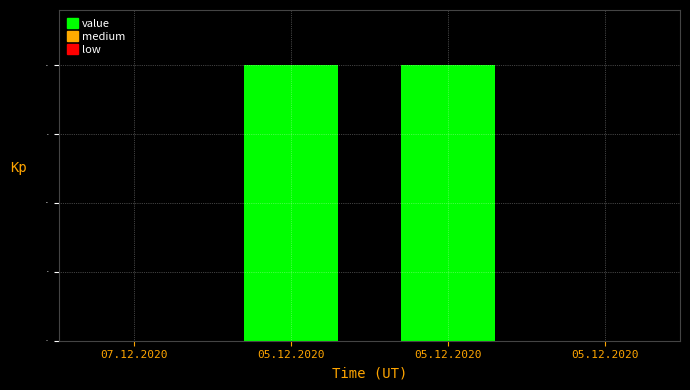

How many data points does each series have?

4